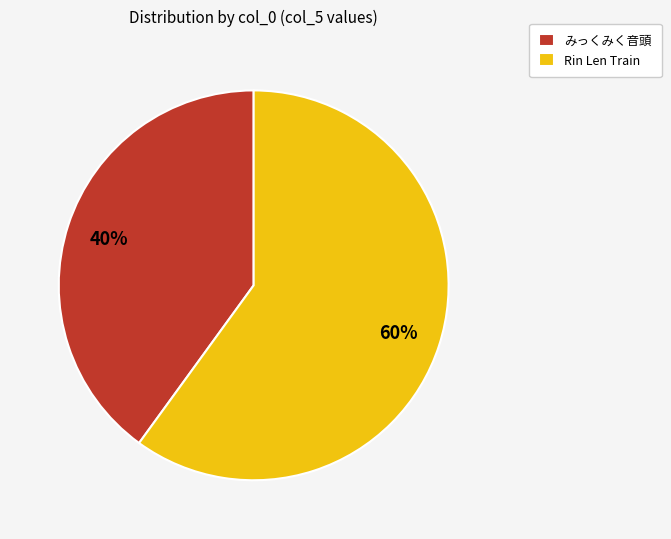

The みっくみく音頭 slice represents 32% of the pie. True or false?

False